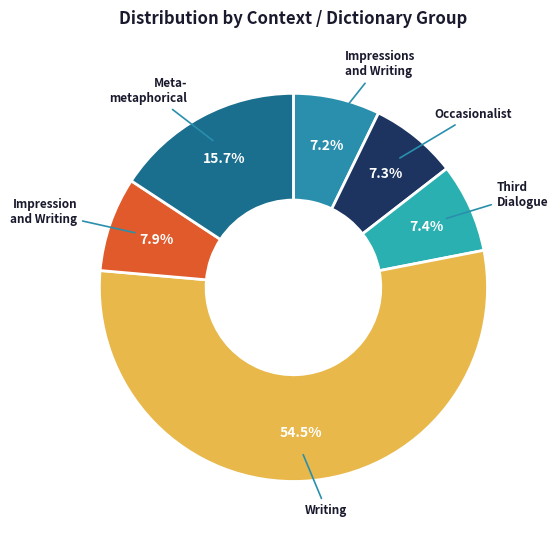

Count the number of slices in the pie.

6